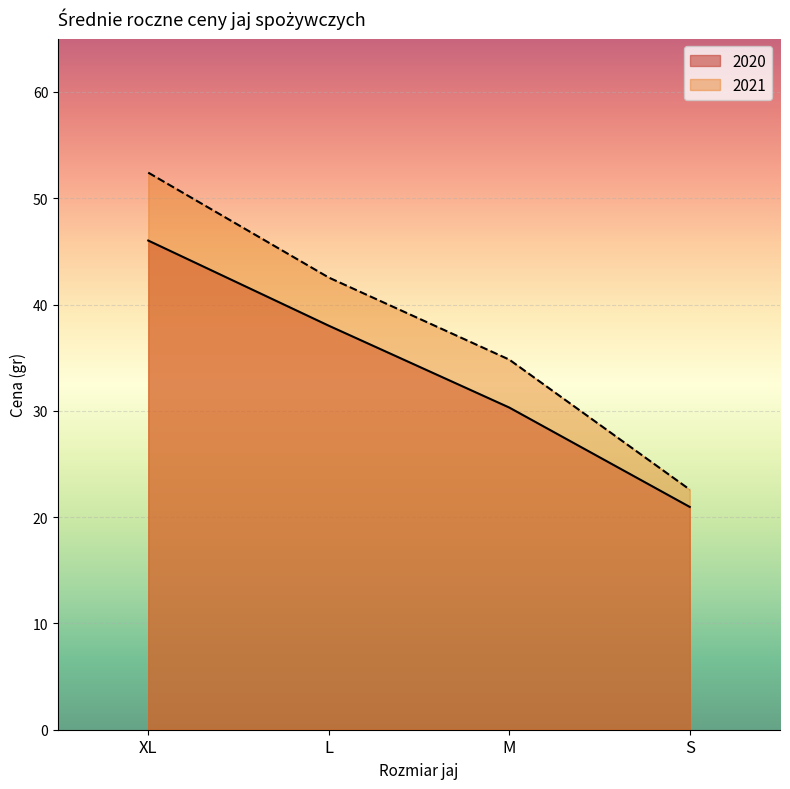

True or false: 2021 and 2020 intersect in this chart.

False